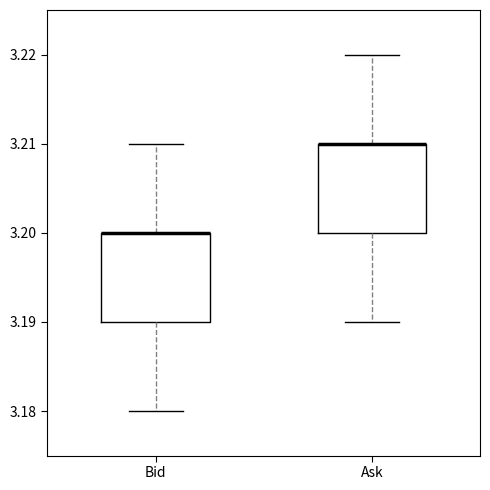

Reading left to right, transcribe this box plot: for each box, give where its median line is, the range the box spans, and where its two whiskers end, as read against the y-axis. The values are not printed on the chart, so give them approximately, as read against the axis.

Bid: median 3.20 (drawn on the box's upper edge), box 3.19 to 3.20, whiskers 3.18 to 3.21
Ask: median 3.21 (drawn on the box's upper edge), box 3.20 to 3.21, whiskers 3.19 to 3.22